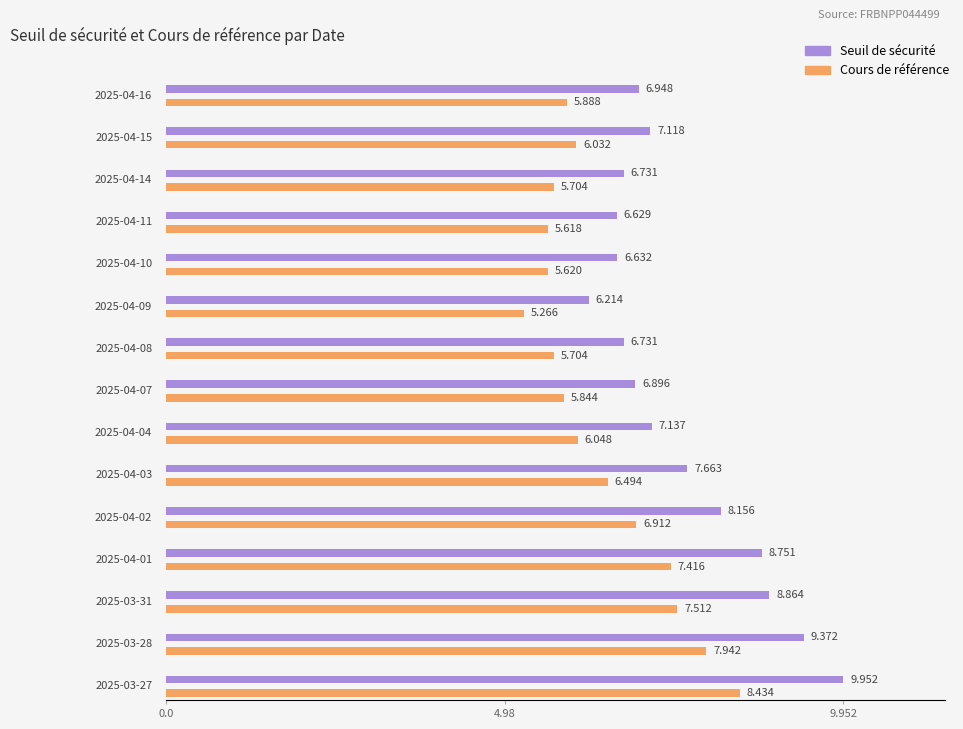

What is the difference between the maximum and second lowest values in the Cours de référence series?

2.8